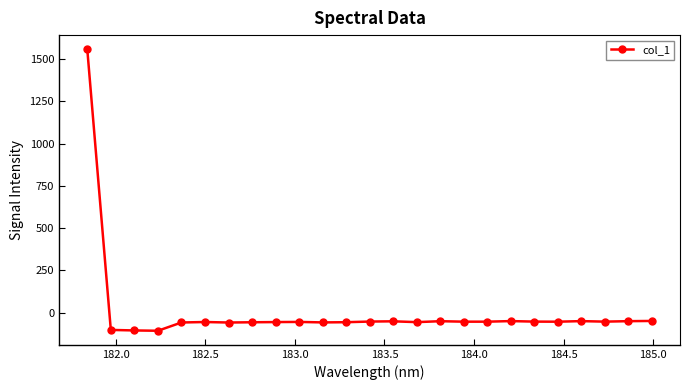

How many negative values are there?

24